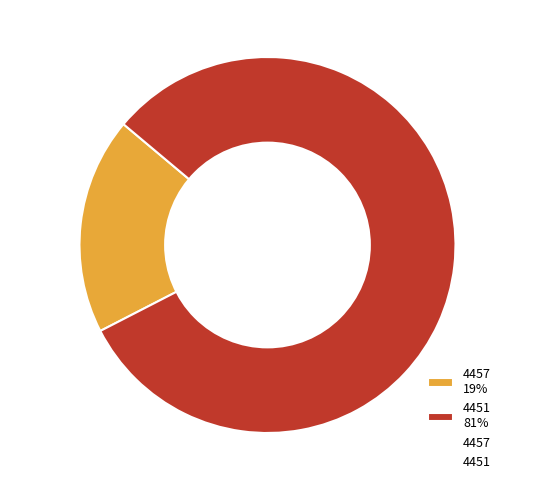

To the nearest percent, what is the average slice percentage?

50%